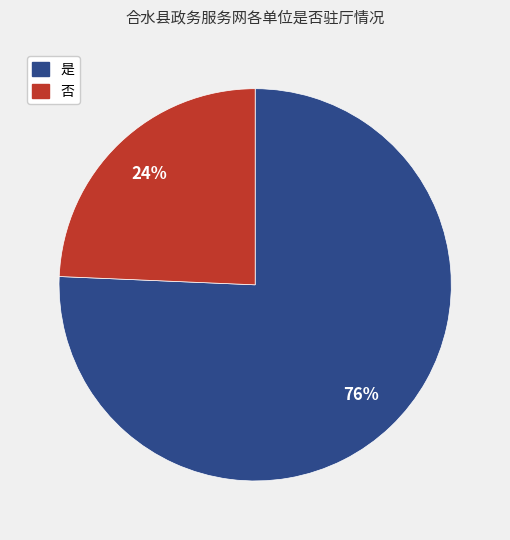

Is it true that 否 is 24% of the pie?

True